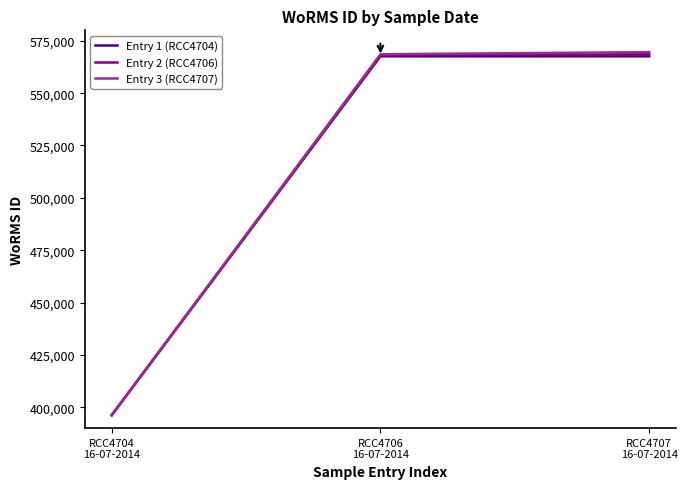

What is the greatest value displayed?

569587